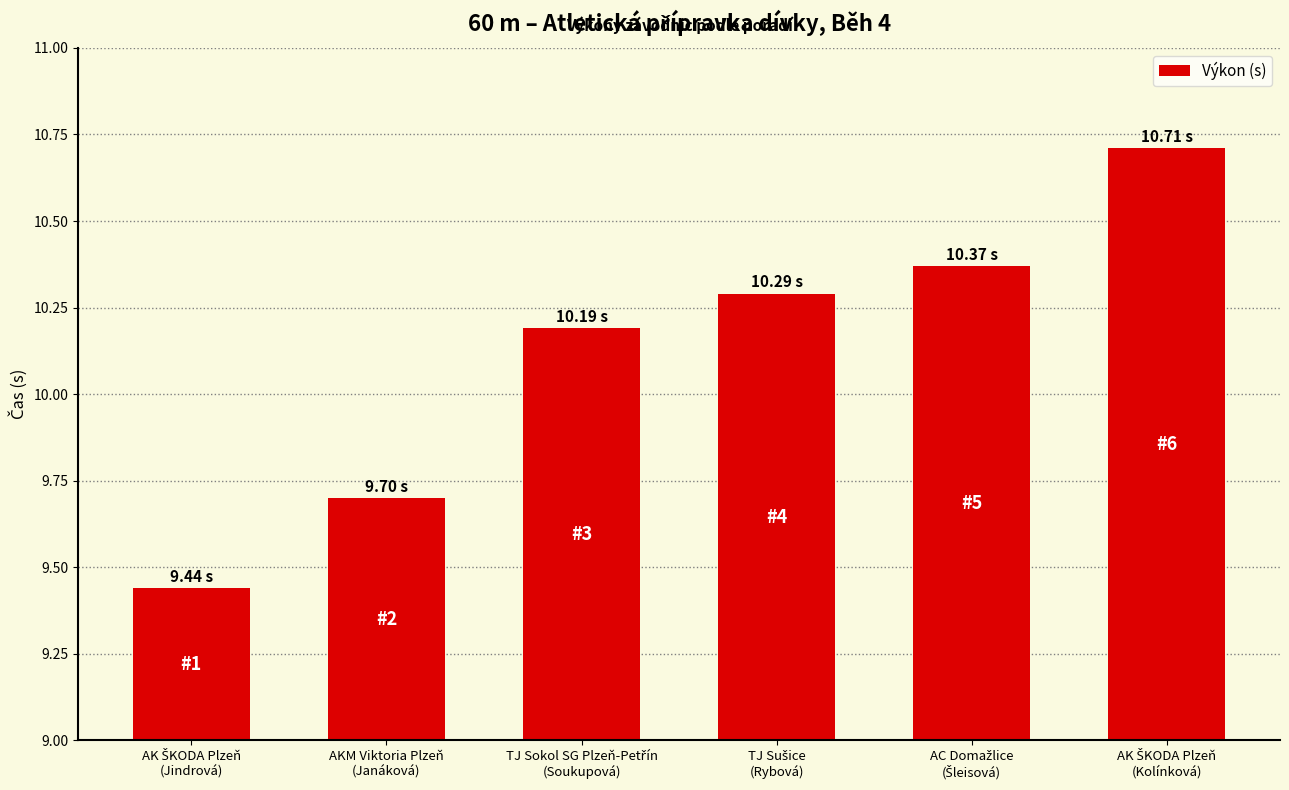

Count the values in the range 9 to 10.

2